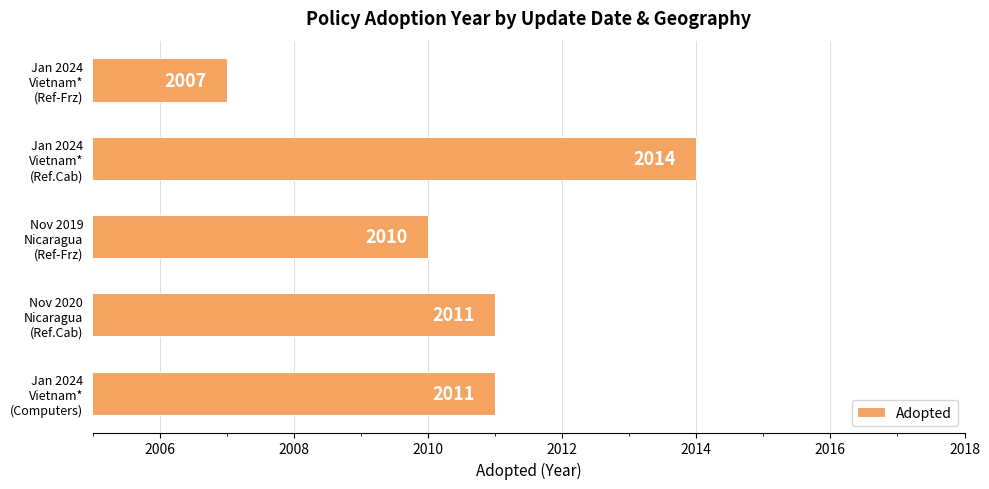

Count the values in the range 2010 to 2011.

3